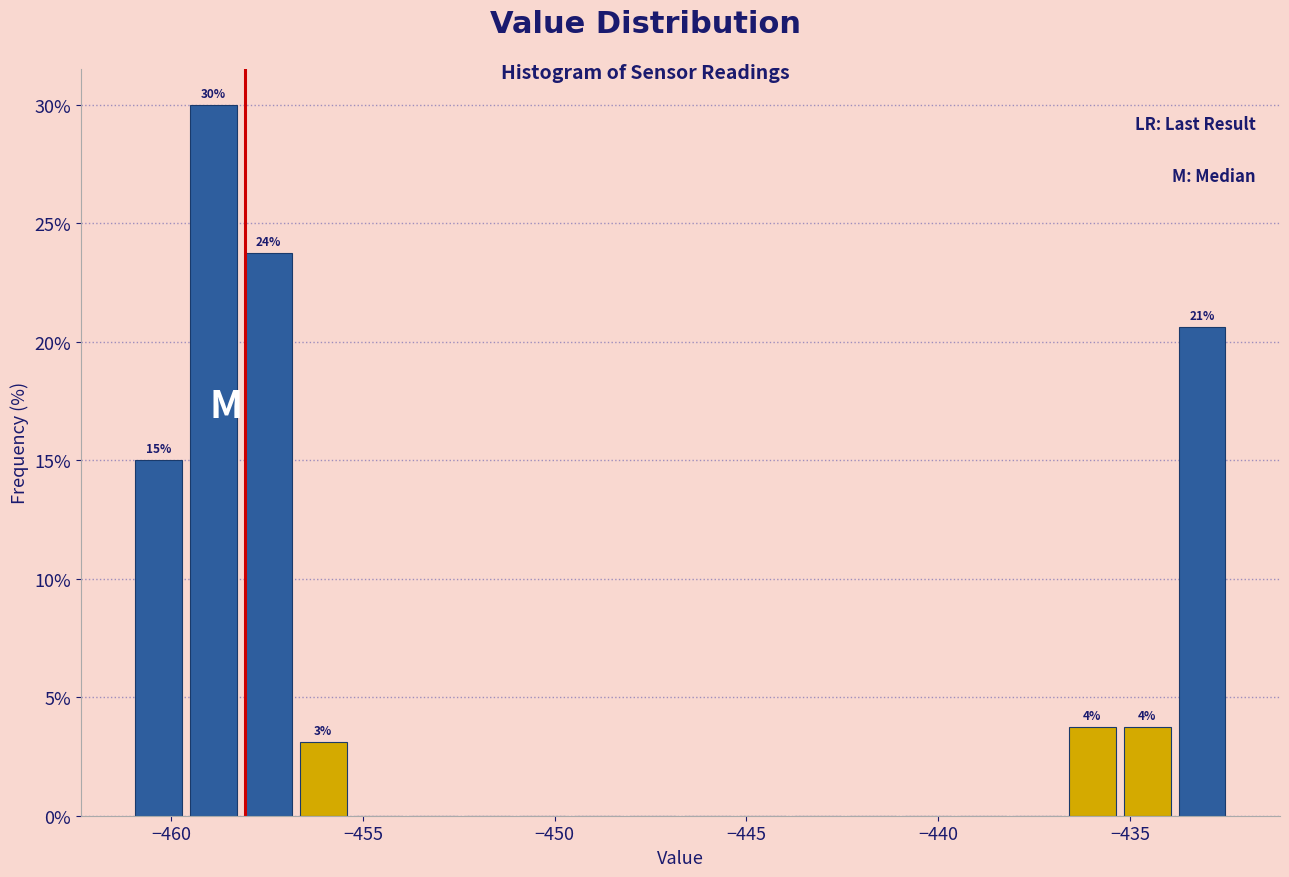

Read against the x-axis, roughly where is the centre of the tallest bar?

-459.0